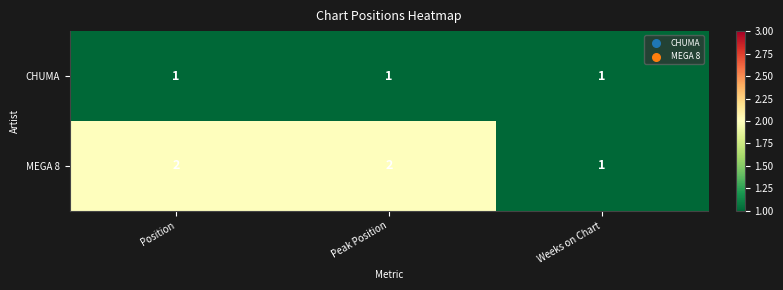

What is the total value across all series at Peak Position?

3